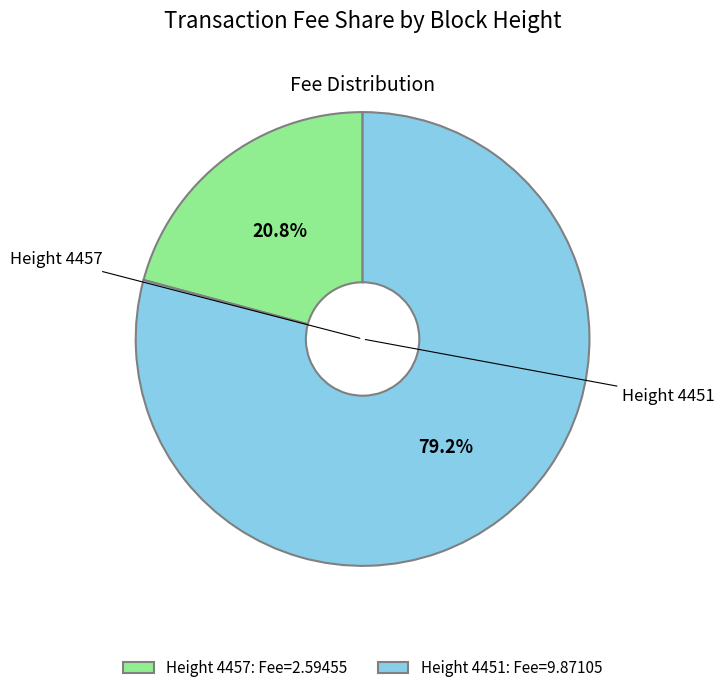

How many slices are in this pie chart?

2